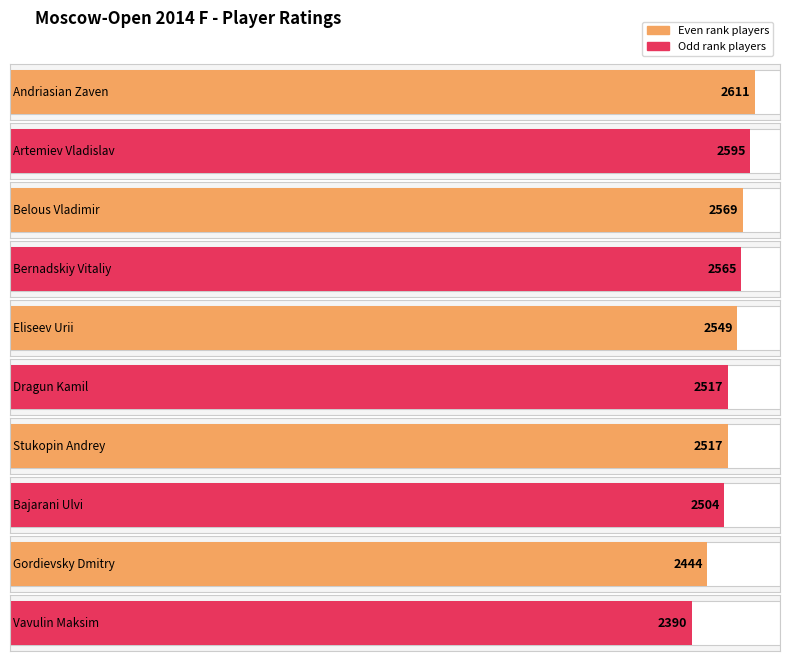

What is the label of the 5th bar from the left?

Eliseev Urii